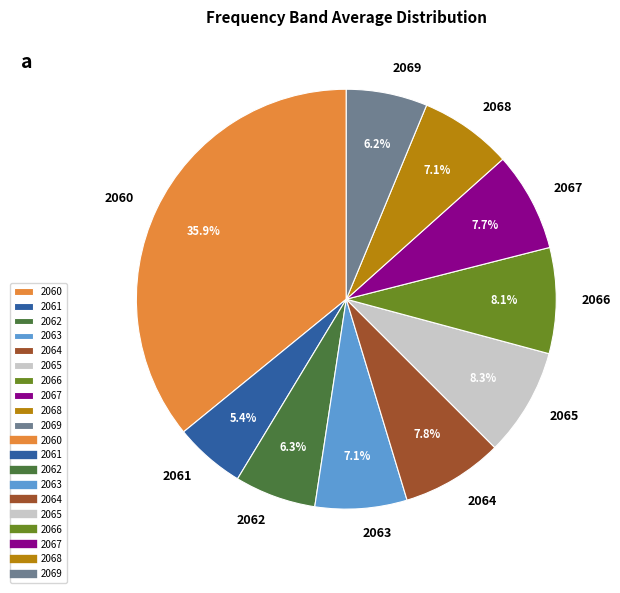

Which category has the biggest portion of the pie?

2060